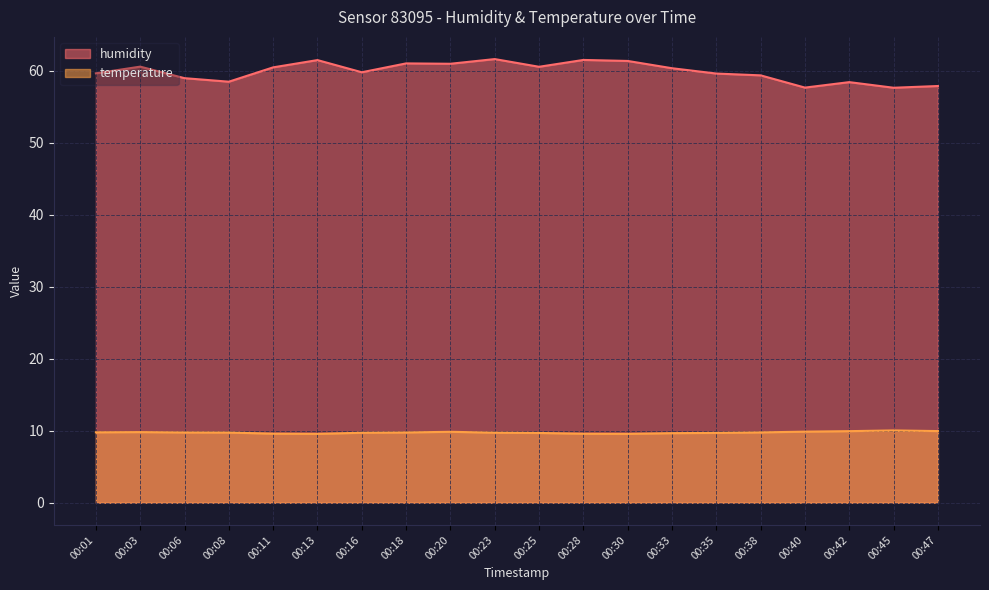

Which series has the widest spread of values?

humidity